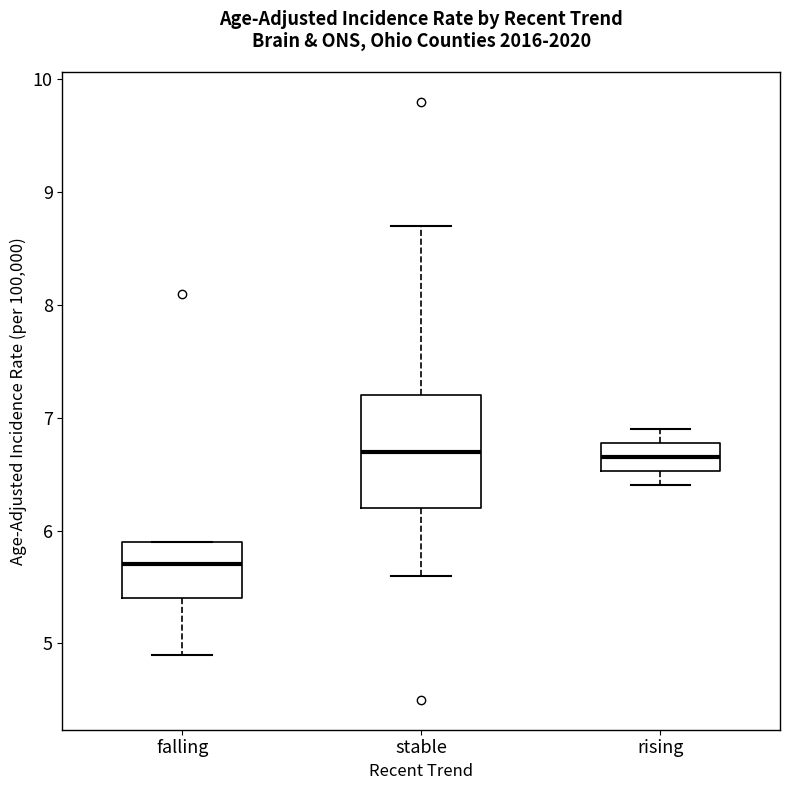

Where does the upper whisker of the box for rising end on the y-axis? The values are not printed on the chart, so give them approximately, as read against the axis.

6.9